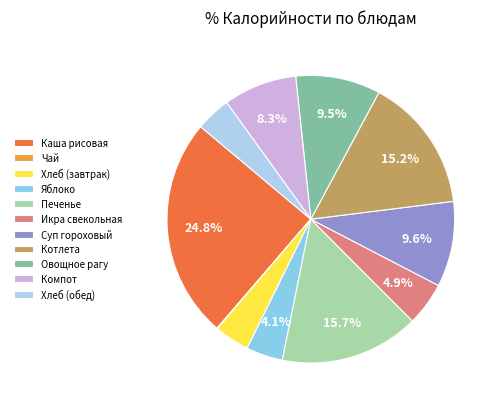

What portion of the pie excludes Икра свекольная?

95.1%